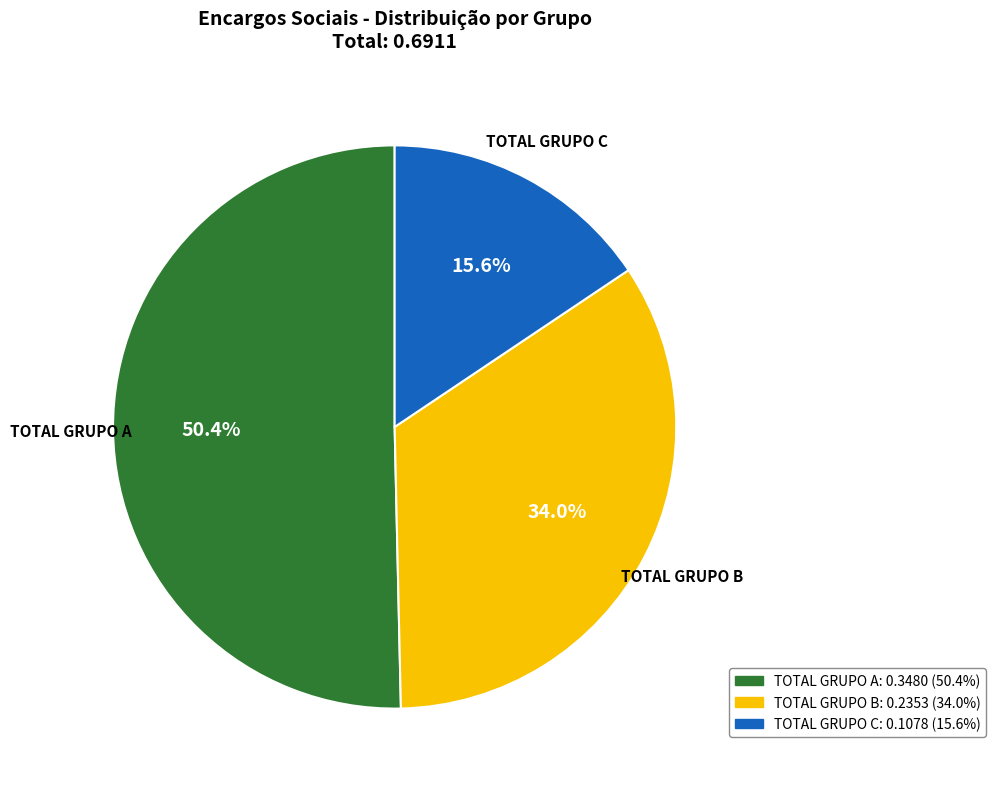

To the nearest percent, what percentage of the pie is TOTAL GRUPO B?

34%